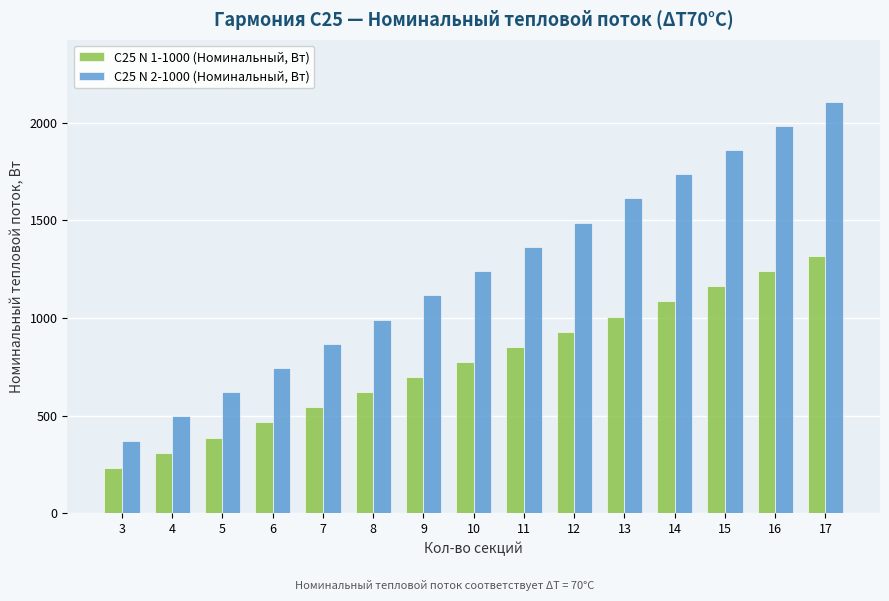

Rank the series by their maximum value, from highest to lowest.

С25 N 2-1000 (Номинальный, Вт), С25 N 1-1000 (Номинальный, Вт)